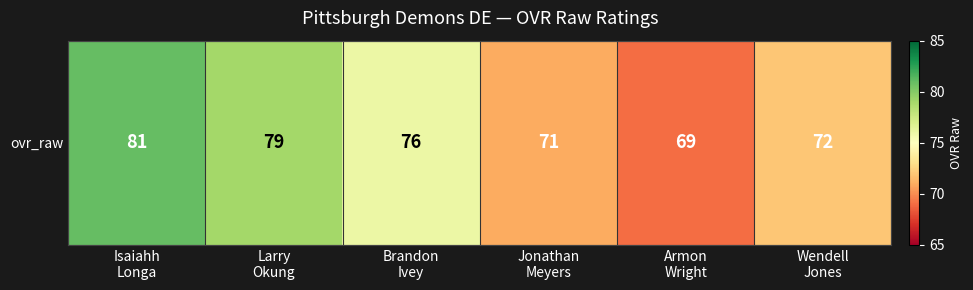

What value does the data have at Armon
Wright?

69